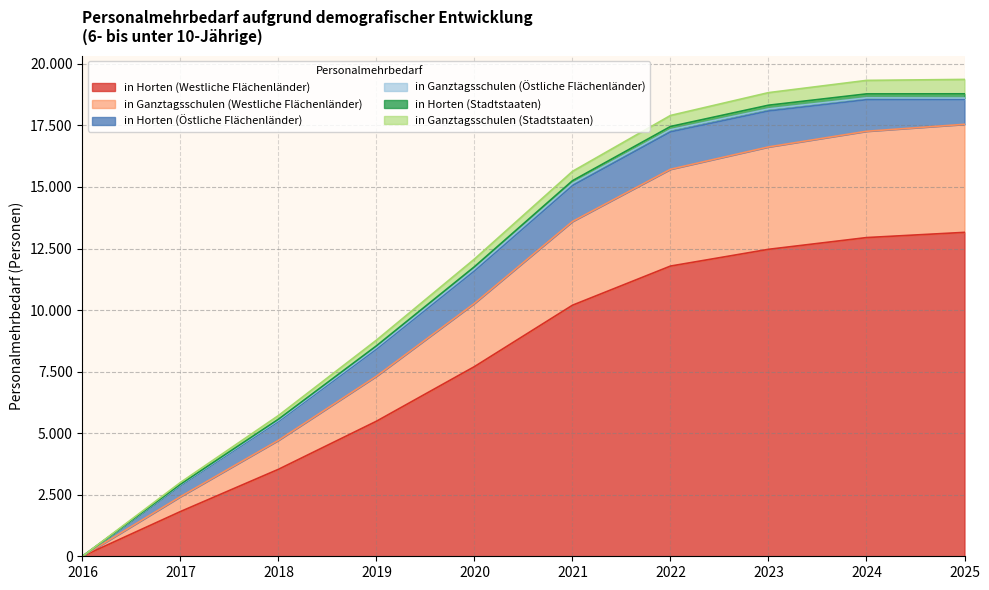

Does the chart display data point markers on the line(s)?

No